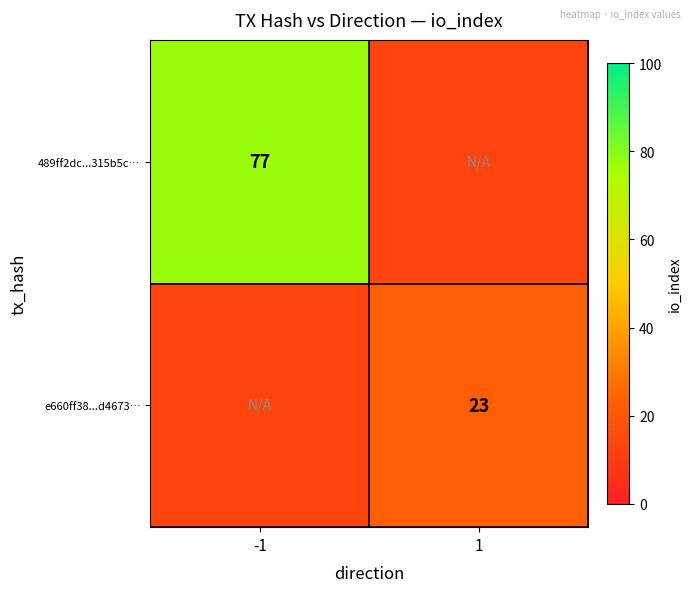

The e660ff38...d4673… series shows 6 at 1. True or false?

False